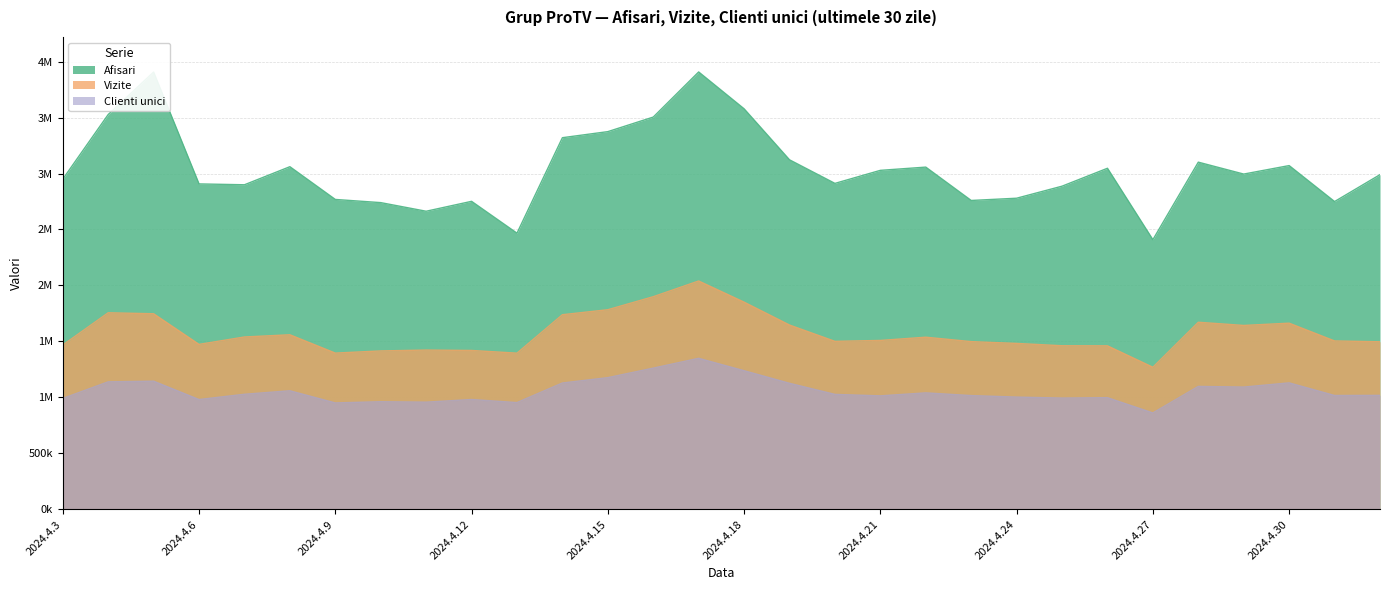

What is the sum of all Vizite values?

47254893